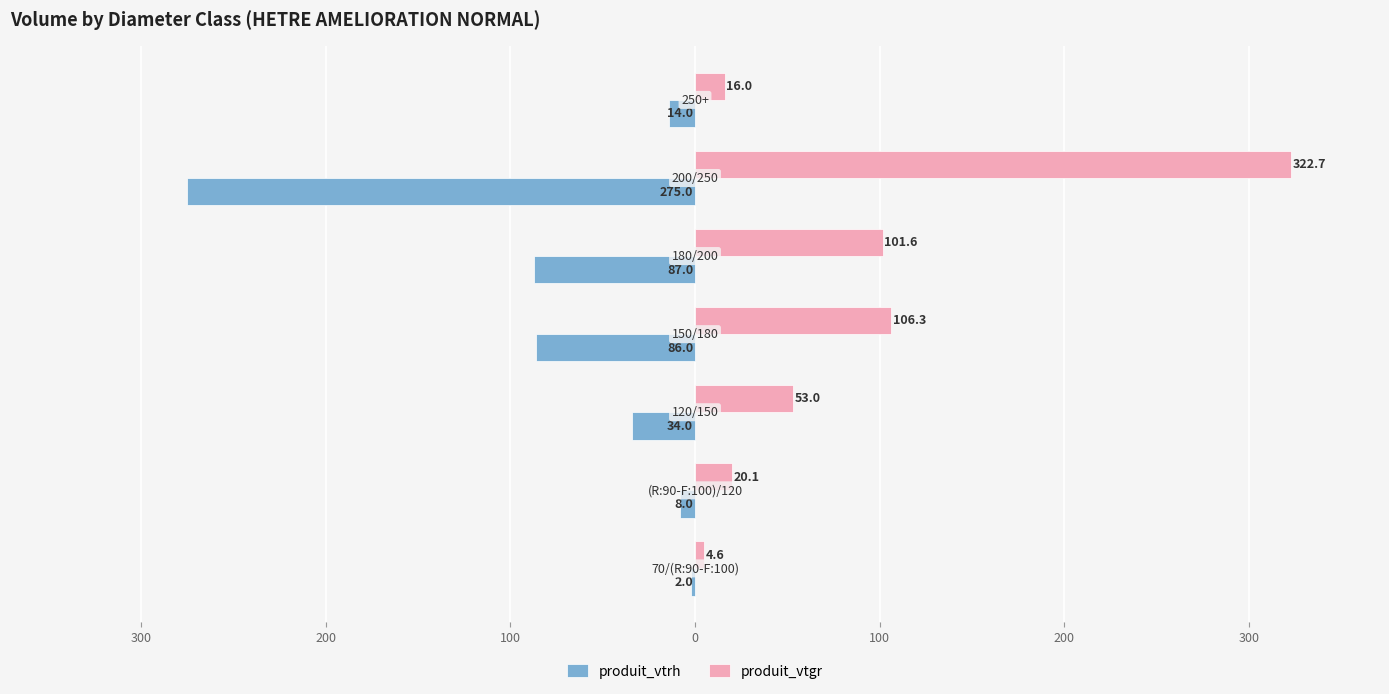

What is the minimum value shown in the chart?

-275.0